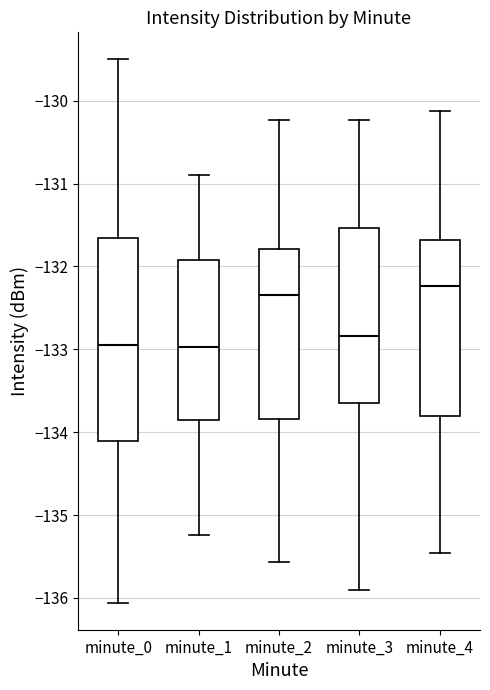

Reading left to right, transcribe this box plot: for each box, give where its median line is, the range the box spans, and where its two whiskers end, as read against the y-axis. The values are not printed on the chart, so give them approximately, as read against the axis.

minute_0: median -133.0, box -134.1 to -131.7, whiskers -136.1 to -129.5
minute_1: median -133.0, box -133.9 to -131.9, whiskers -135.2 to -130.9
minute_2: median -132.3, box -133.8 to -131.8, whiskers -135.6 to -130.2
minute_3: median -132.8, box -133.7 to -131.5, whiskers -135.9 to -130.2
minute_4: median -132.2, box -133.8 to -131.7, whiskers -135.5 to -130.1